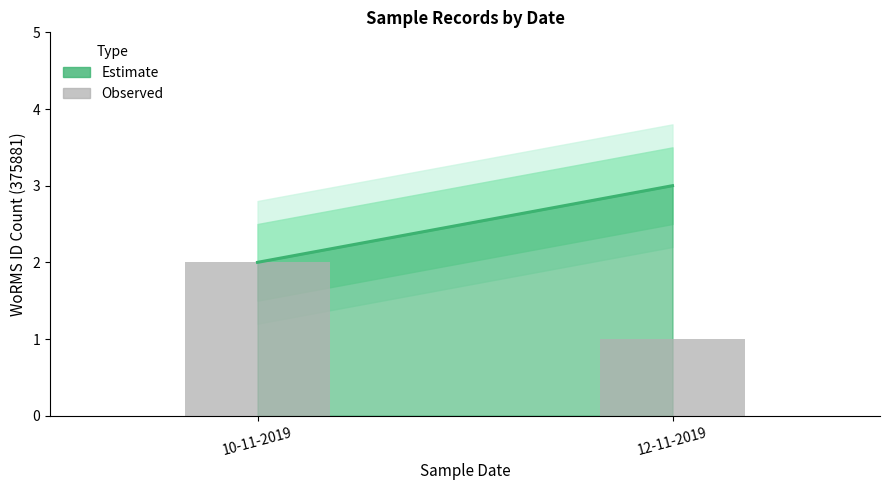

What is the label of the 2nd bar from the right?

10-11-2019